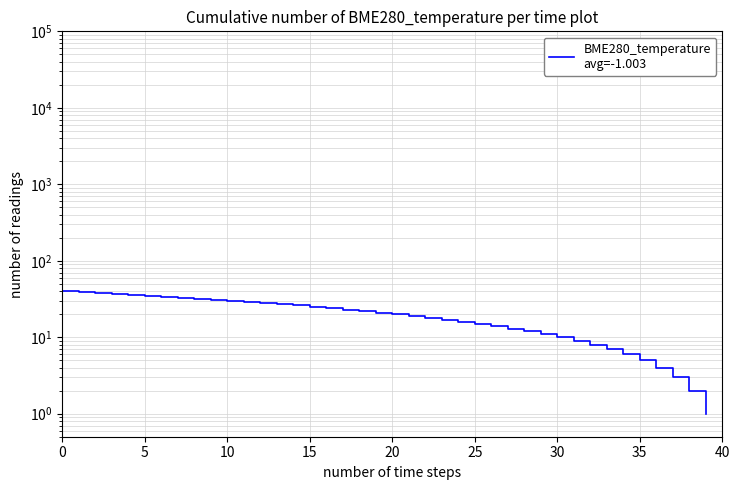

What is the label of the 12th point from the left?

11